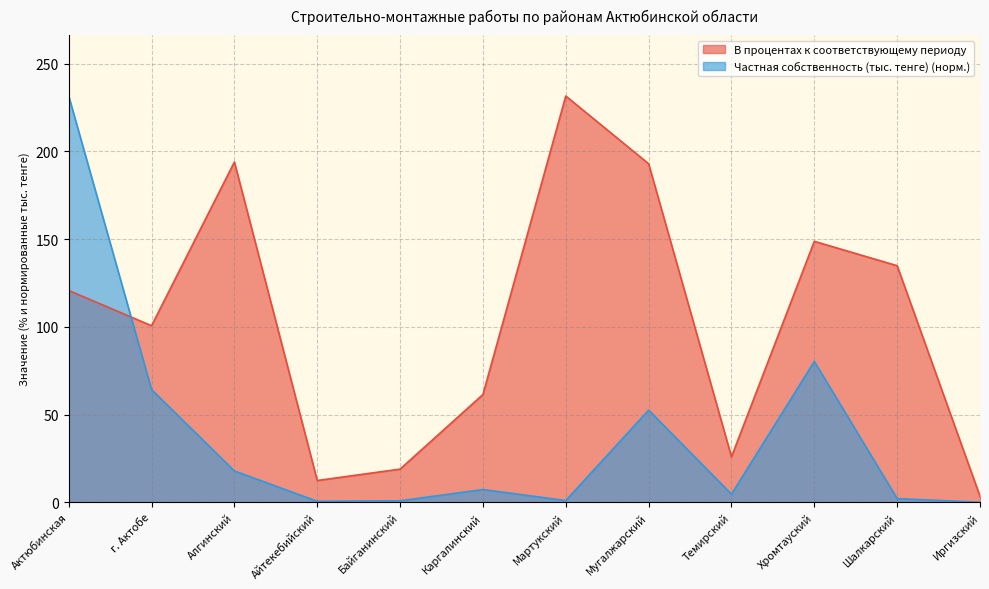

Rank the categories by Частная собственность (тыс. тенге) value from highest to lowest.

Актюбинская, Хромтауский, г. Актобе, Мугалжарский, Алгинский, Каргалинский, Темирский, Шалкарский, Мартукский, Байганинский, Айтекебийский, Иргизский